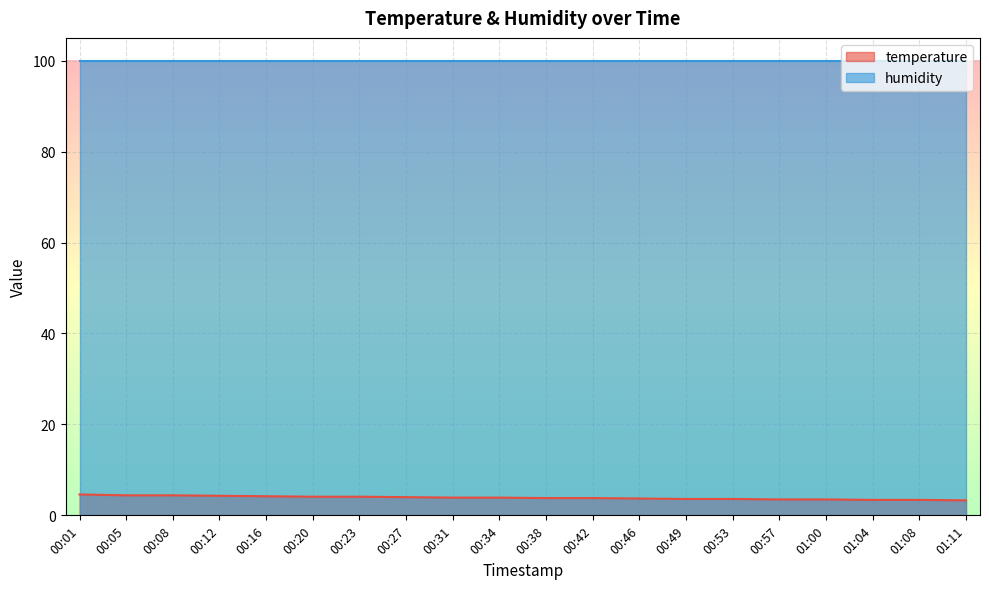

Reading right to left, transcribe all the data shown in this chart.

3.3	3.4	3.4	3.5	3.5	3.6	3.6	3.7	3.8	3.8	3.9	3.9	4.0	4.1	4.1	4.2	4.3	4.4	4.4	4.6